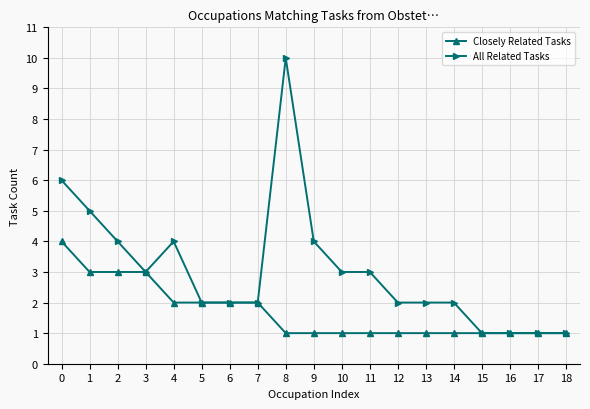

Is this an area chart (filled region under the line)?

No